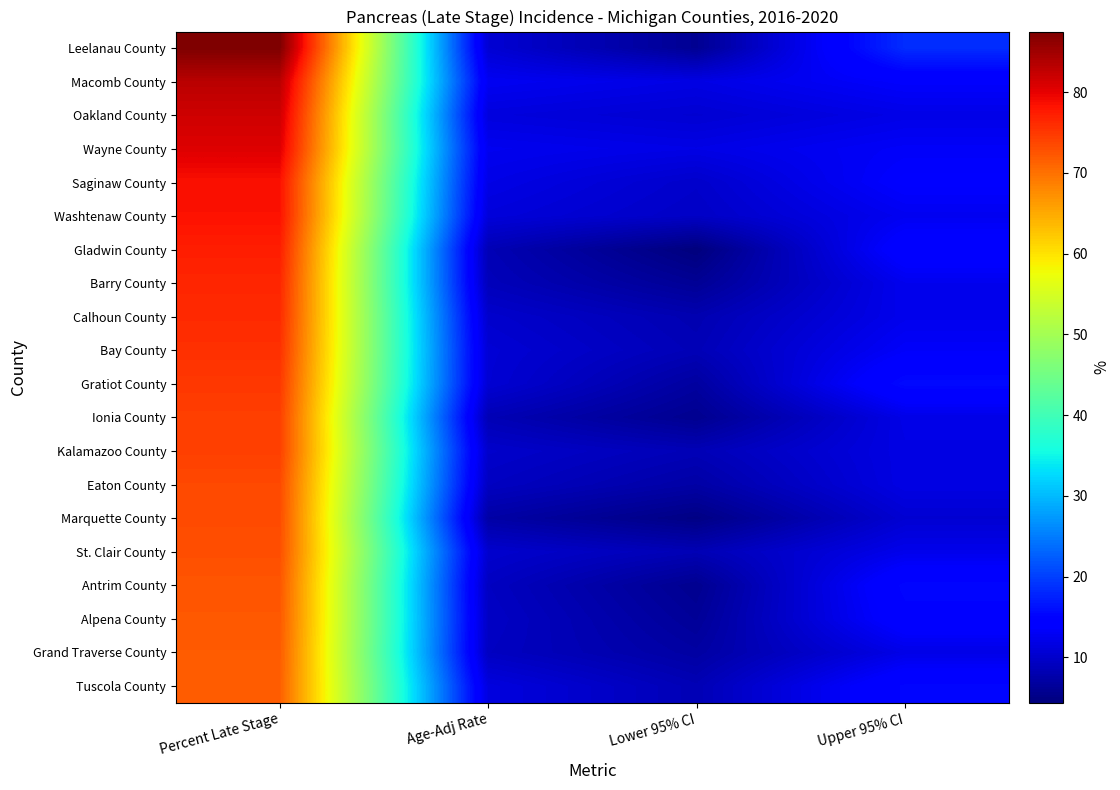

Which series changed the most between Lower 95% CI and Upper 95% CI?

Leelanau County